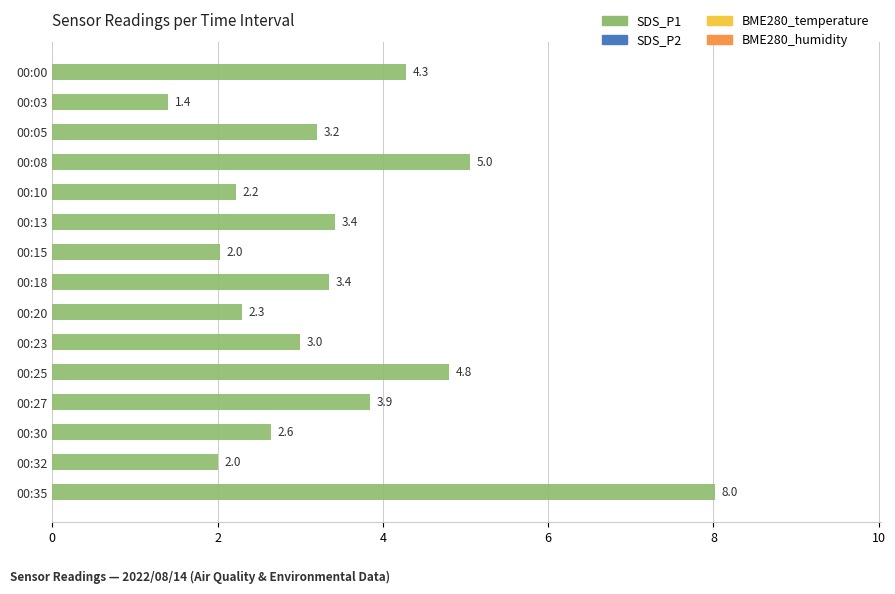

True or false: the data shows 2.2 at 00:10.

True